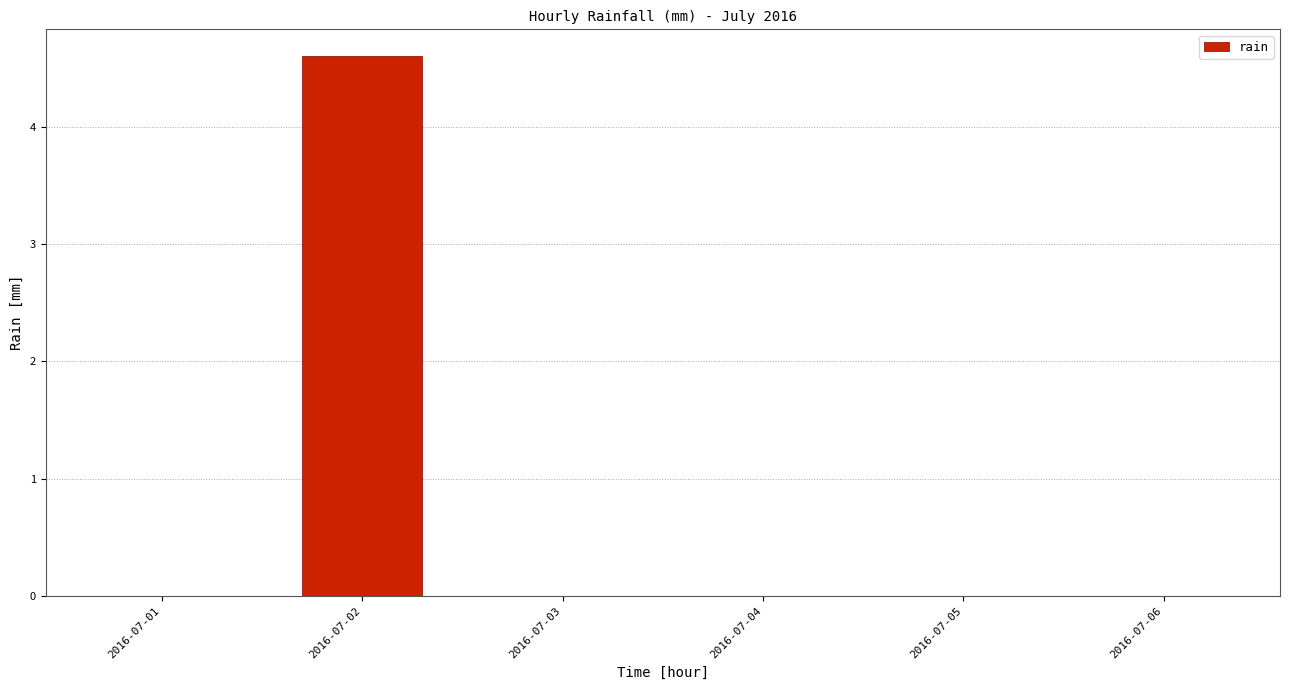

Which category has the highest value across all series?

2016-07-02